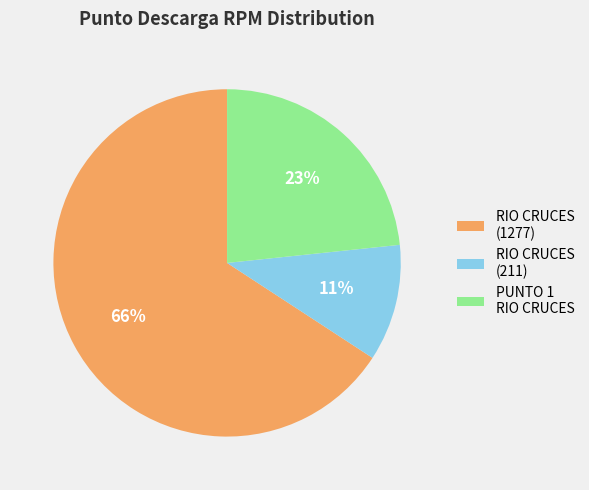

What is the majority slice?

RIO CRUCES (1277)